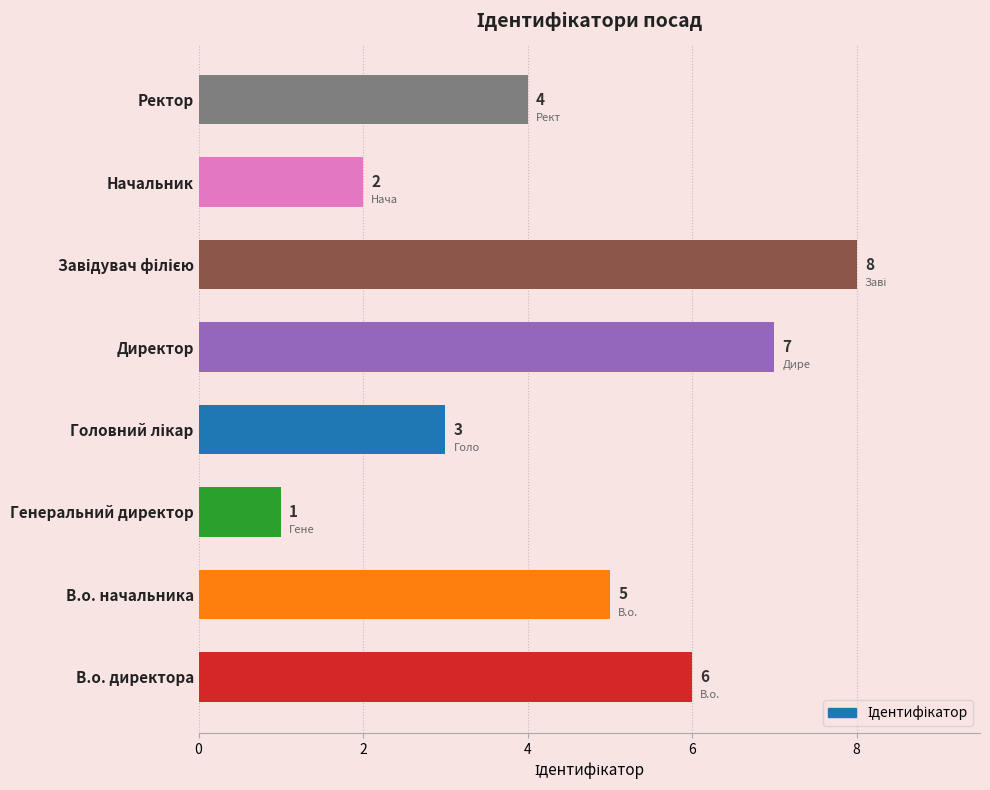

What is the ratio of the value at В.о. директора to the value at Директор?

0.9